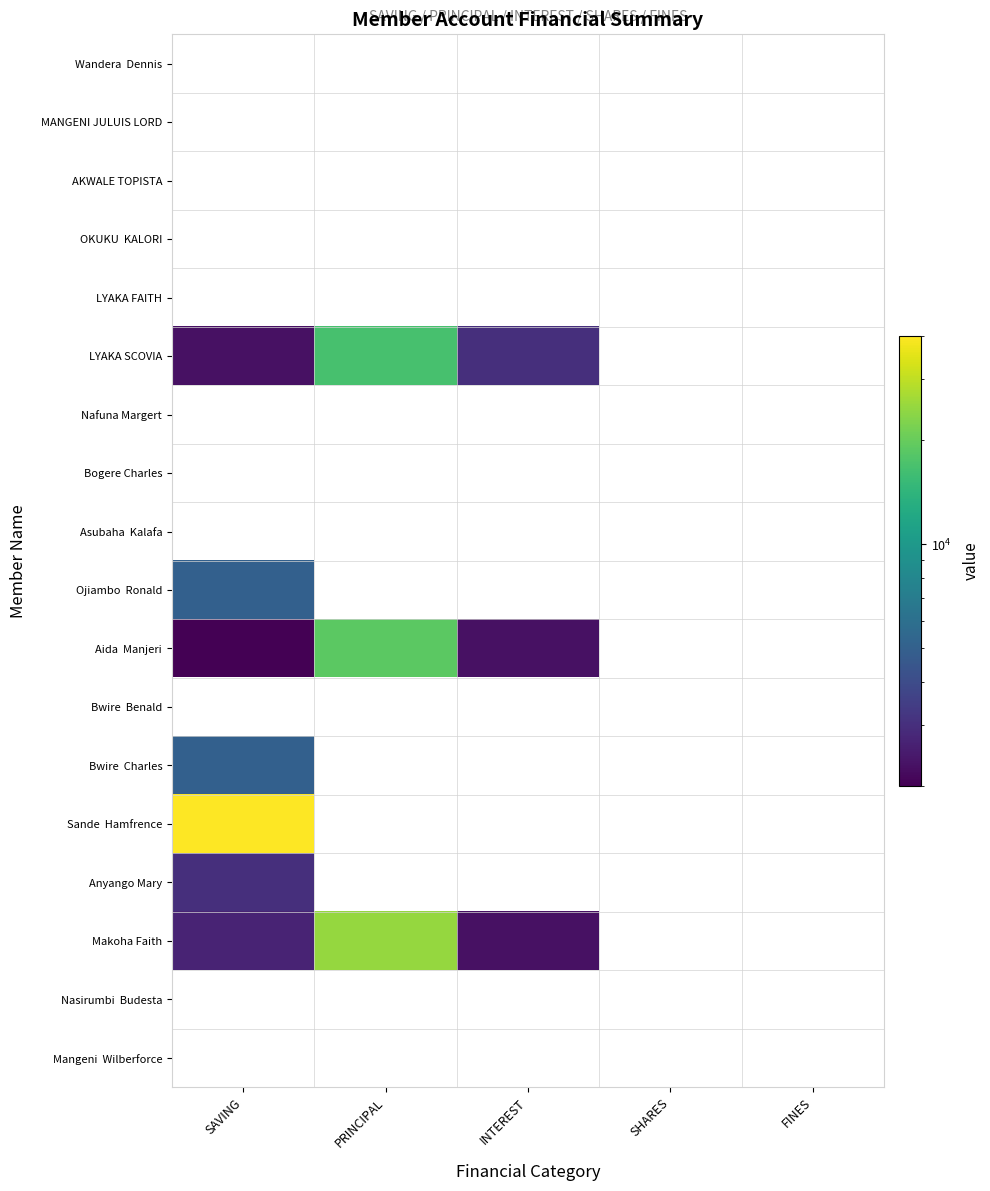

List the labels in order of Mangeni Wilberforce value, largest first.

SAVING, PRINCIPAL, INTEREST, SHARES, FINES